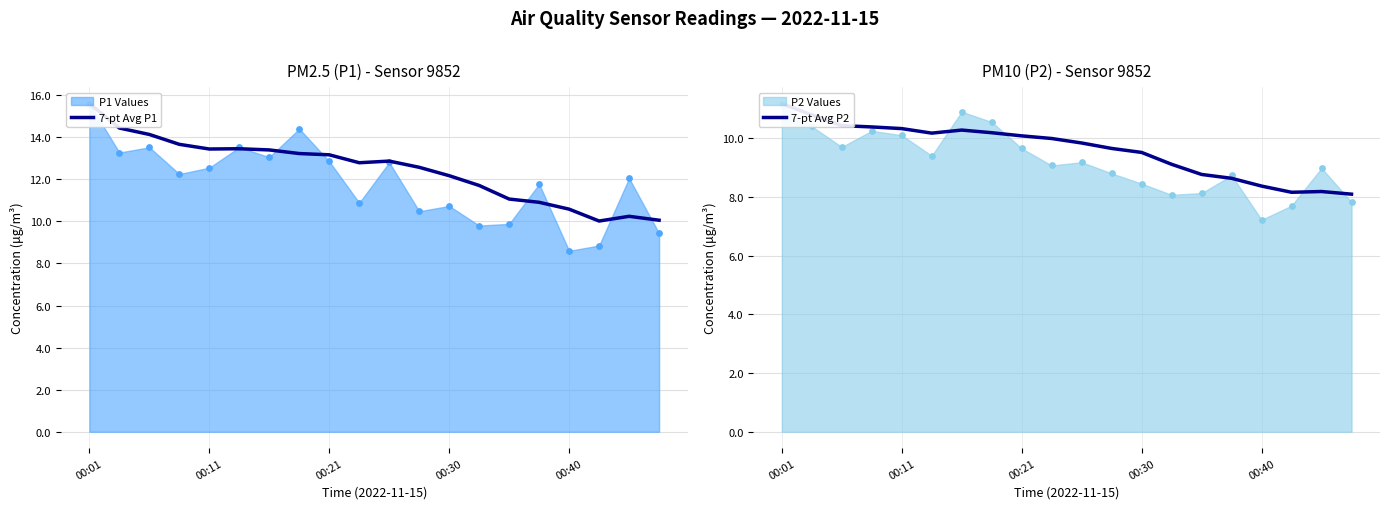

Is the value of 7-pt Avg P2 at 7 greater than the value of 7-pt Avg P1 at 6?

No